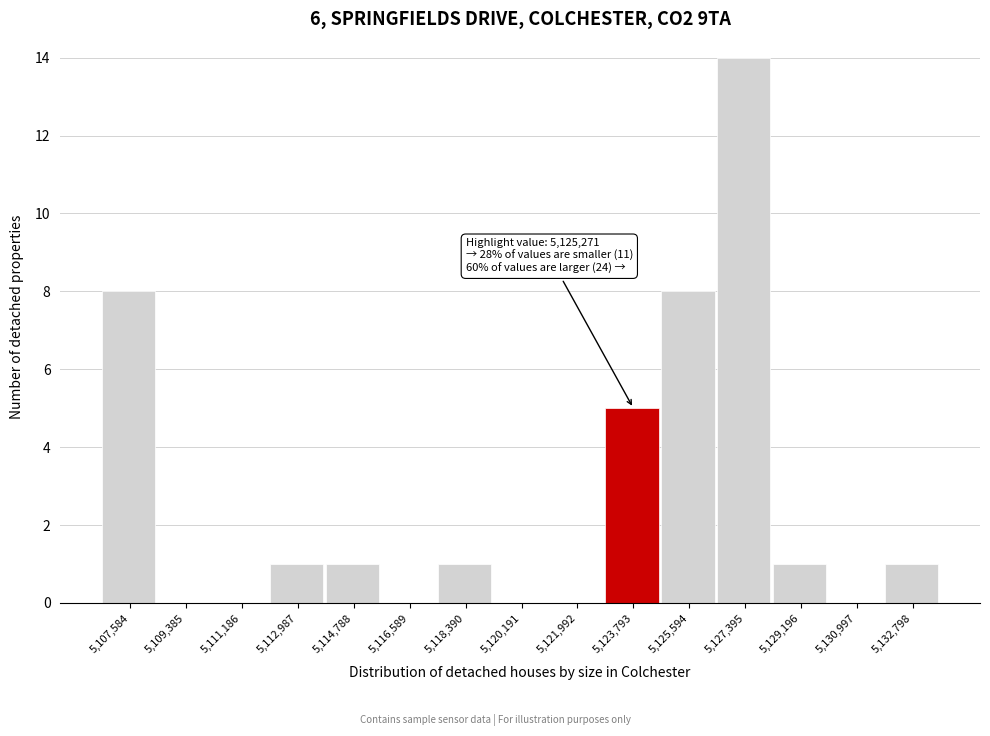

Reading left to right, transcribe all the data shown in this chart.

5,107,584=8	5,109,385=0	5,111,186=0	5,112,987=1	5,114,788=1	5,116,589=0	5,118,390=1	5,120,191=0	5,121,992=0	5,123,793=5	5,125,594=8	5,127,395=14	5,129,196=1	5,130,997=0	5,132,798=1